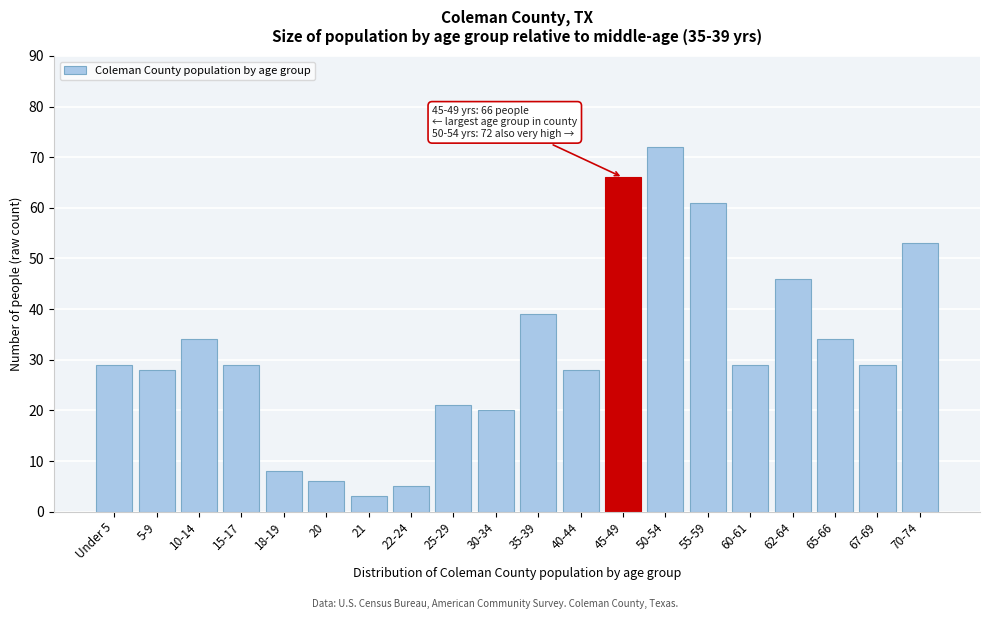

Reading right to left, transcribe all the data shown in this chart.

70-74=53	67-69=29	65-66=34	62-64=46	60-61=29	55-59=61	50-54=72	45-49=66	40-44=28	35-39=39	30-34=20	25-29=21	22-24=5	21=3	20=6	18-19=8	15-17=29	10-14=34	5-9=28	Under 5=29